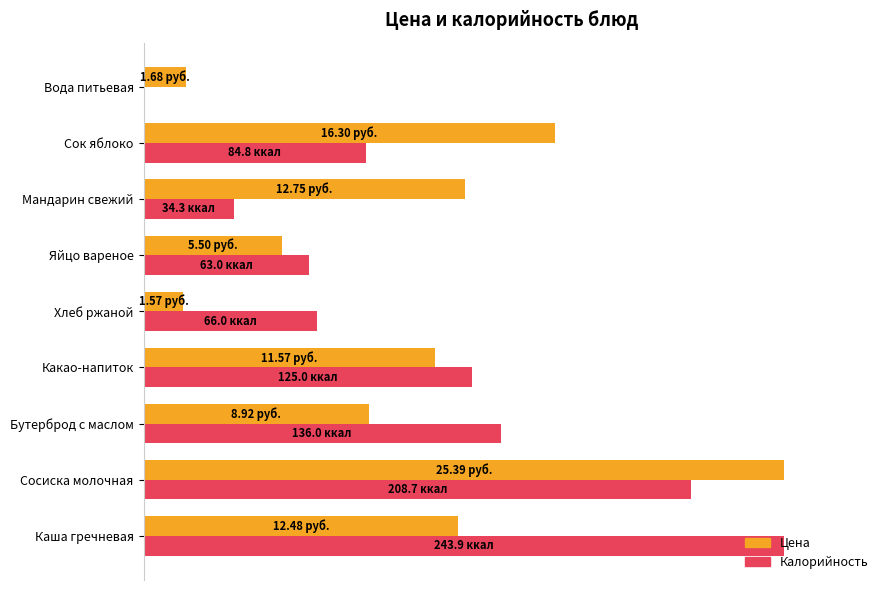

List the series in order of their peak value, lowest first.

Цена, Калорийность